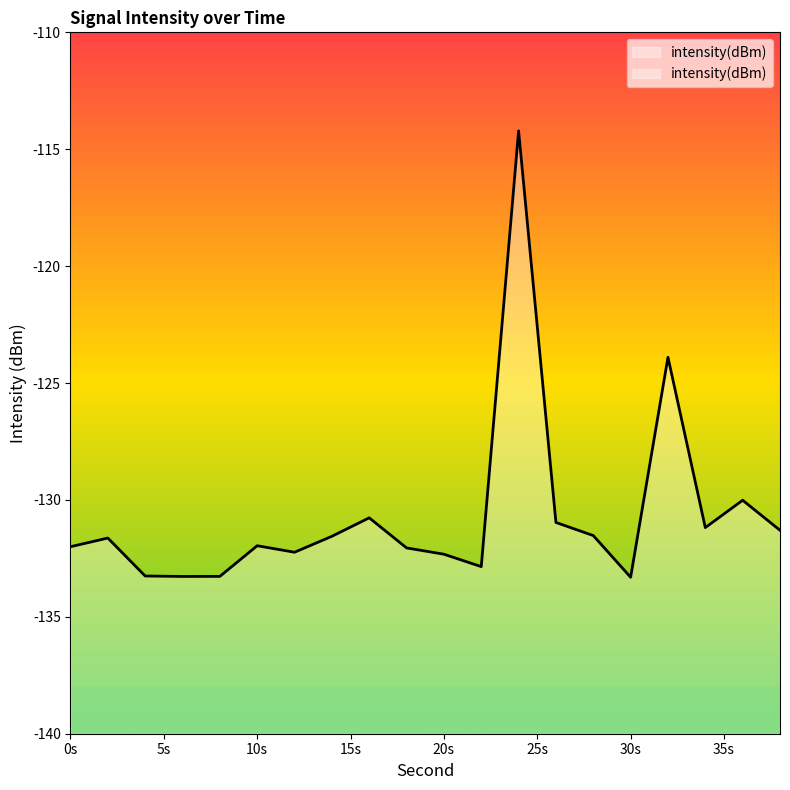

How many data points are above -131?

5